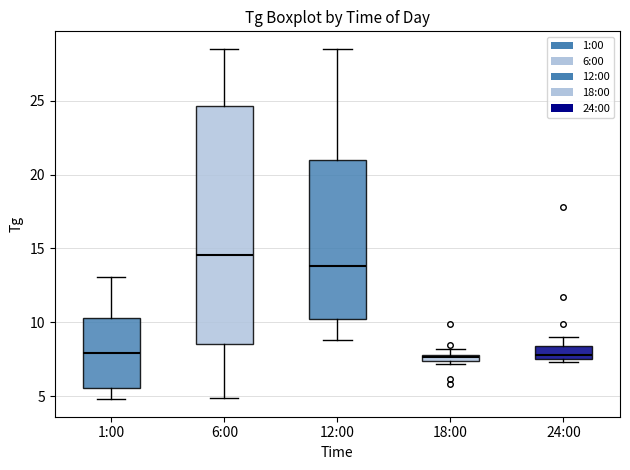

Which box is the tallest, from its lower edge to its upper edge?

6:00